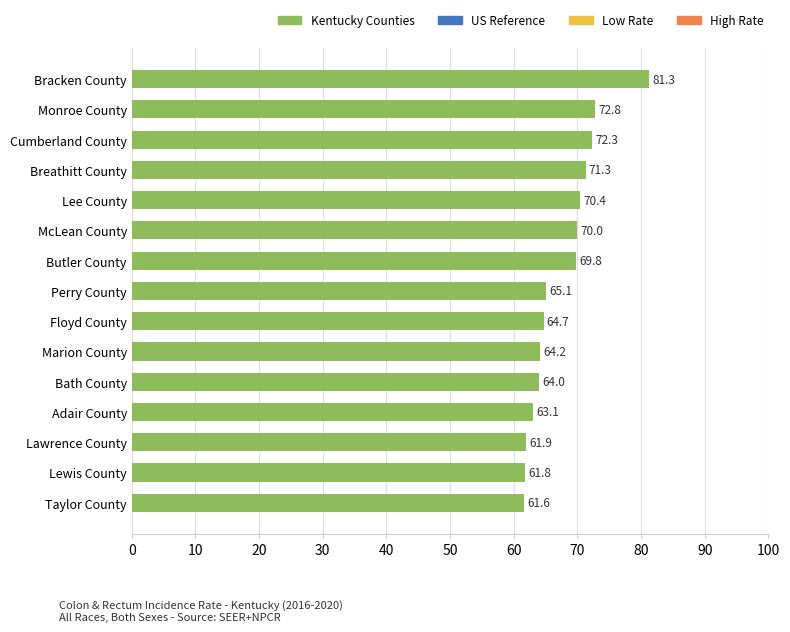

Rank the categories by value from highest to lowest.

Bracken County, Monroe County, Cumberland County, Breathitt County, Lee County, McLean County, Butler County, Perry County, Floyd County, Marion County, Bath County, Adair County, Lawrence County, Lewis County, Taylor County